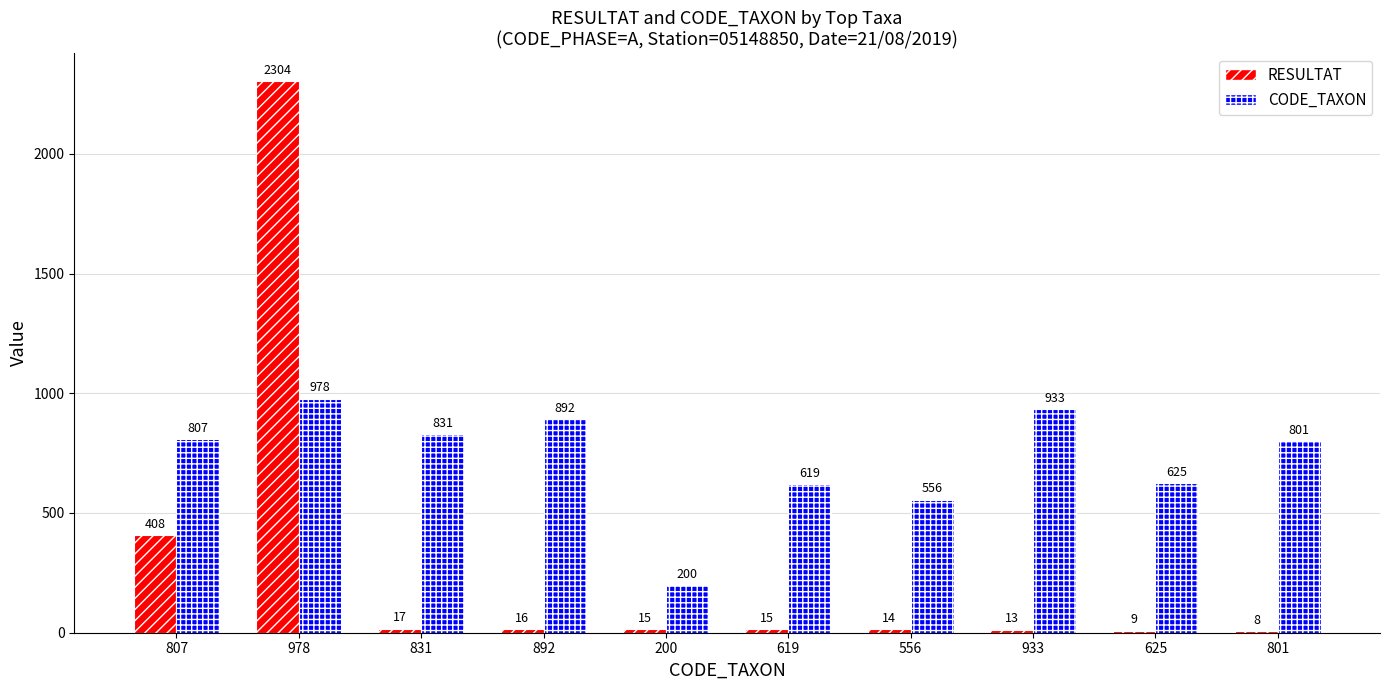

Where is RESULTAT nearest to the value 1156?

807